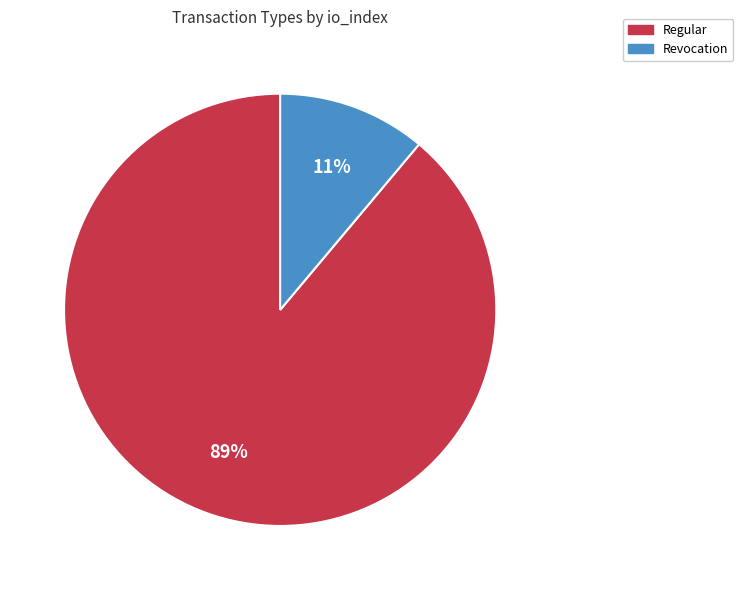

To the nearest percent, what portion does Regular represent?

89%